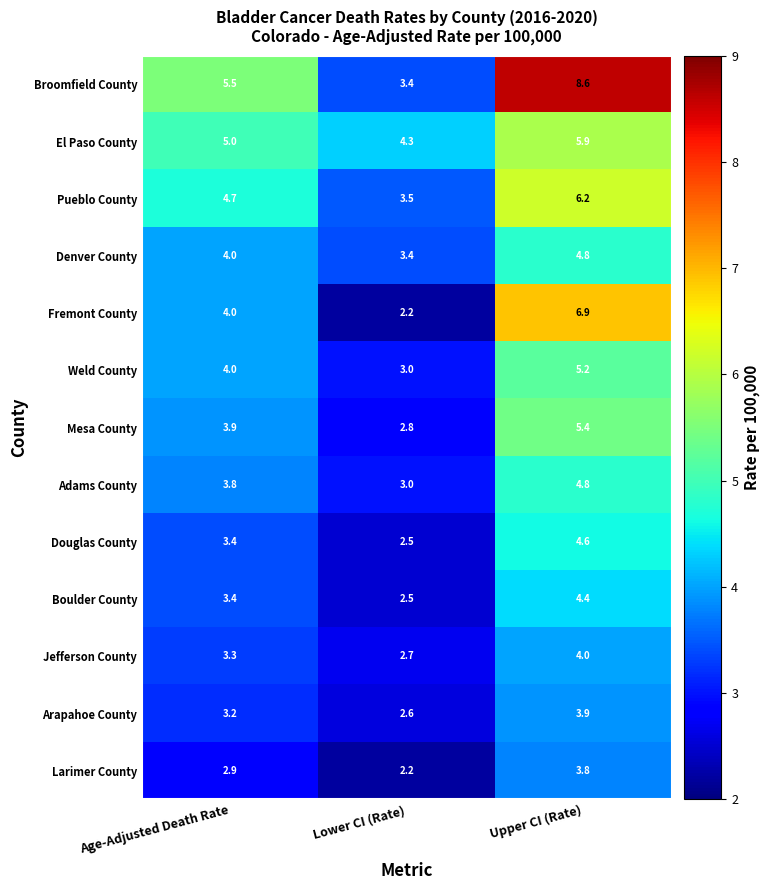

Read the Douglas County value at Lower CI (Rate).

2.5